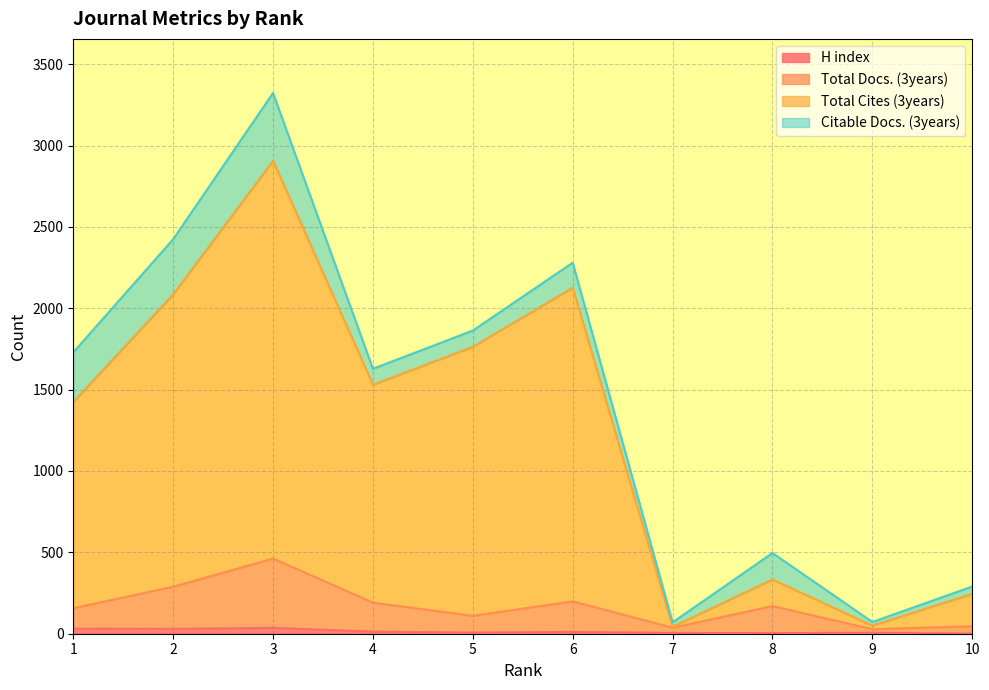

Does the chart display data point markers on the line(s)?

No